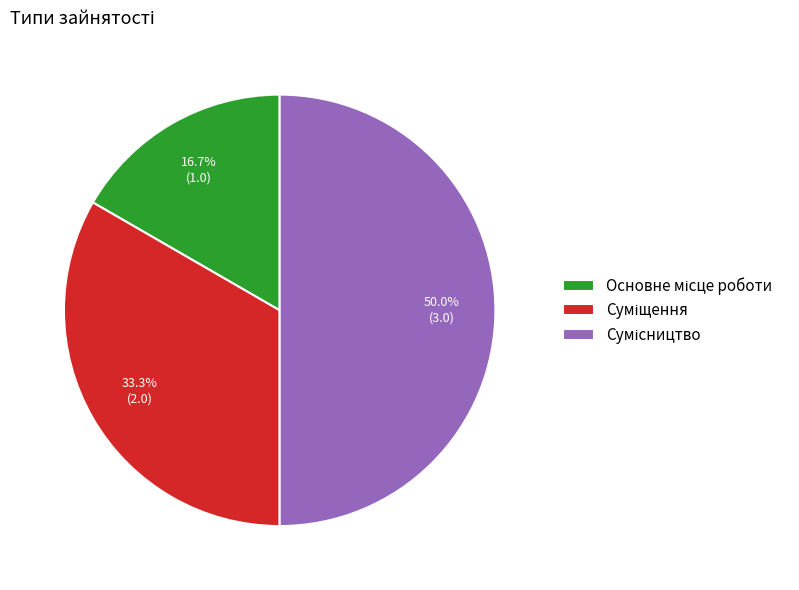

To the nearest percent, what is the difference between the Основне місце роботи and Сумісництво slice percentages?

33%